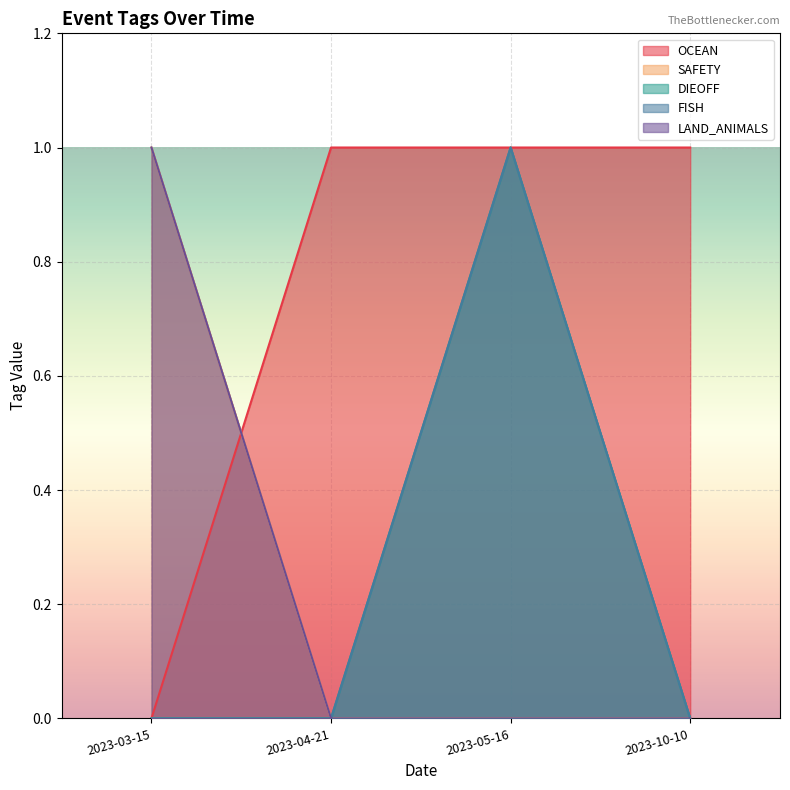

True or false: LAND_ANIMALS has a value of 1 at 2023-05-16.

False